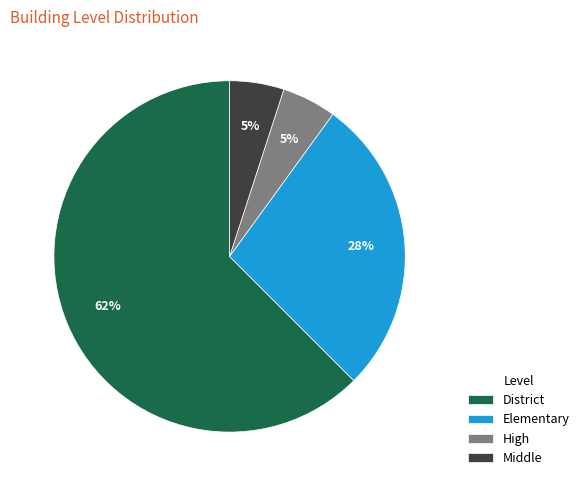

Combined, do District and Elementary account for over 50%?

Yes